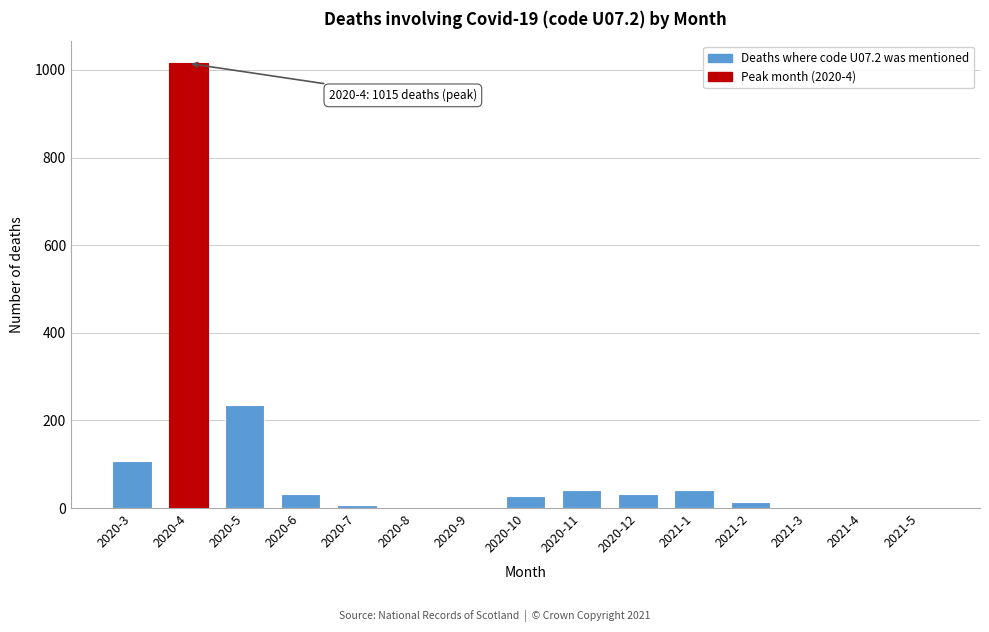

Is it true that the value at 2020-6 is 33?

True